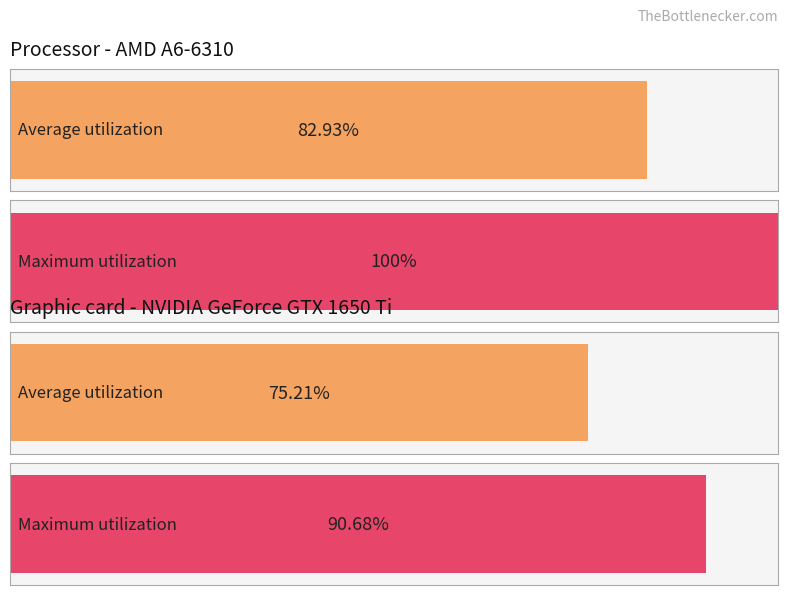

True or false: Maximum utilization has a value of 13479.5 at -58.

False